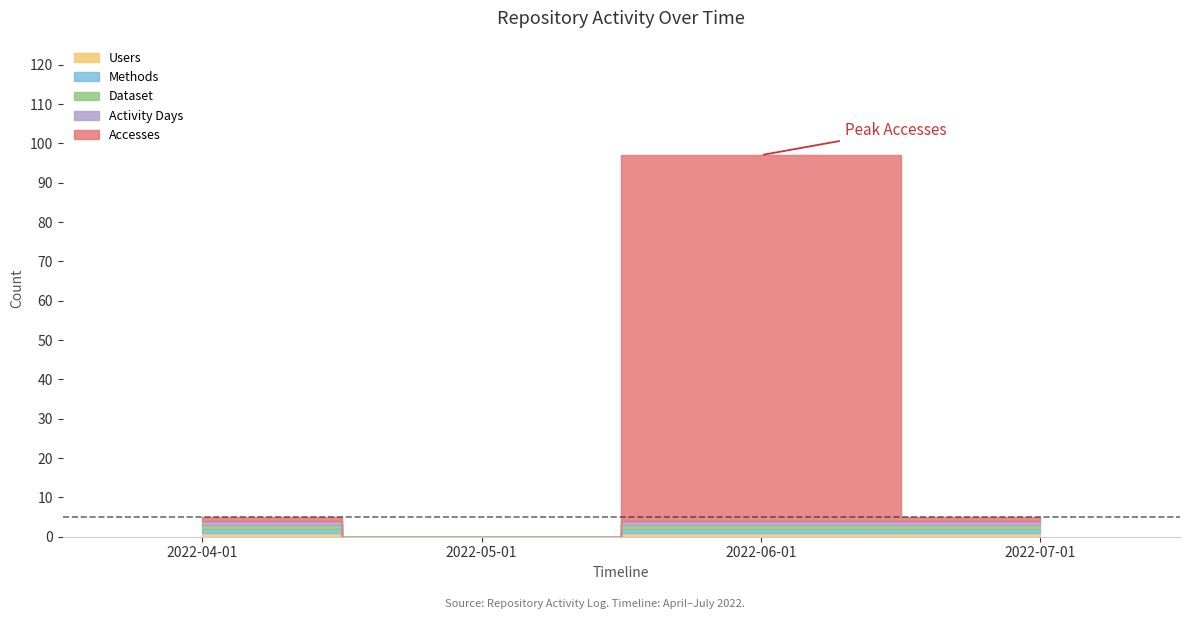

Is it true that Methods equals 1 at 2022-04-01?

True